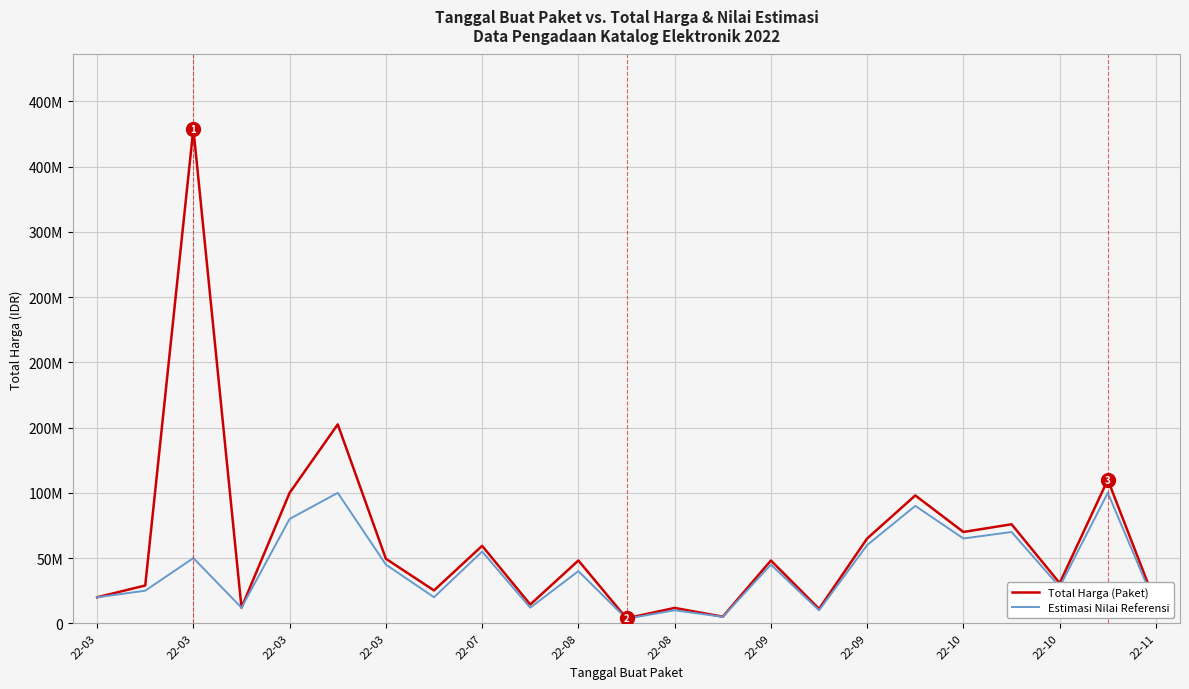

Does the chart have visible grid lines?

Yes